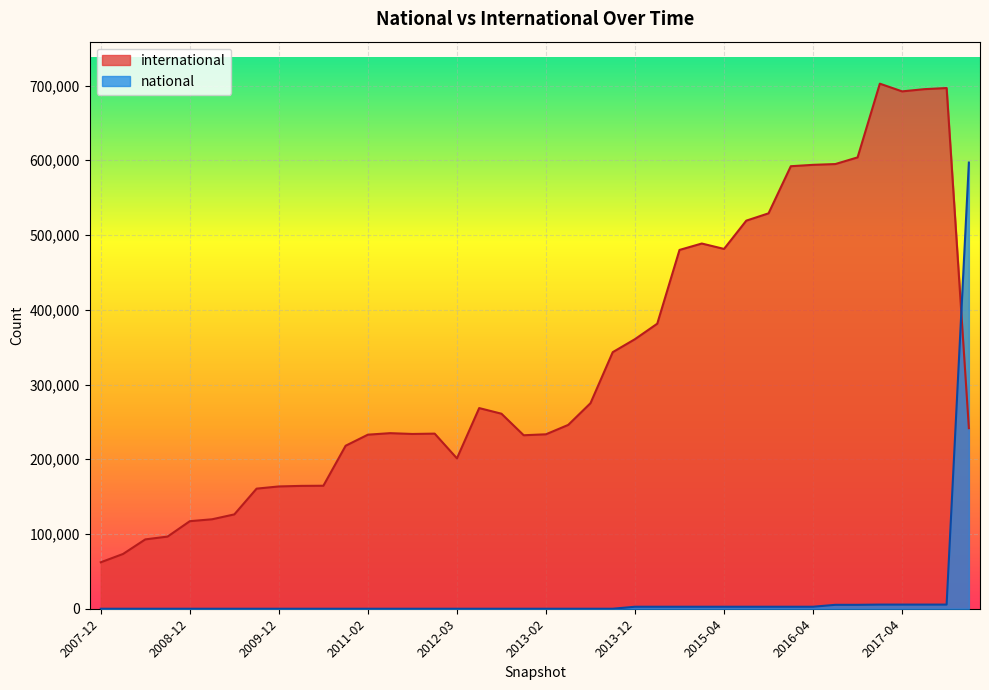

What is the difference between the national values at 2014-03-28 and 2010-11-17?

2672